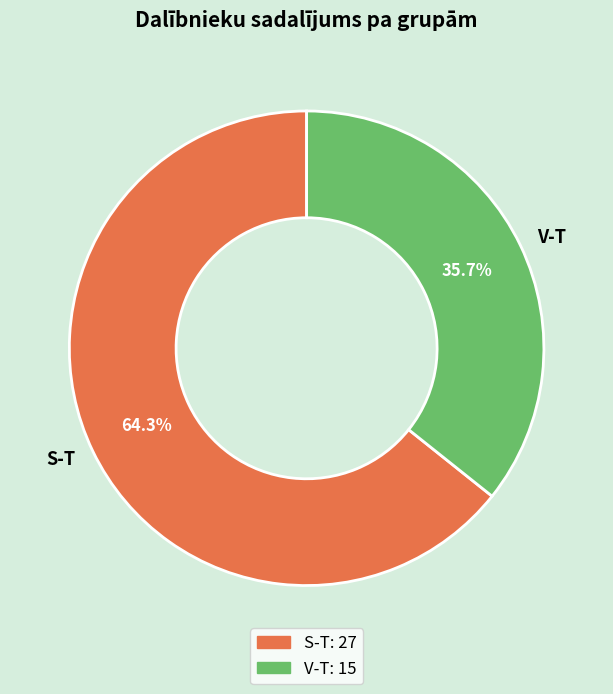

Count the number of slices in the pie.

2